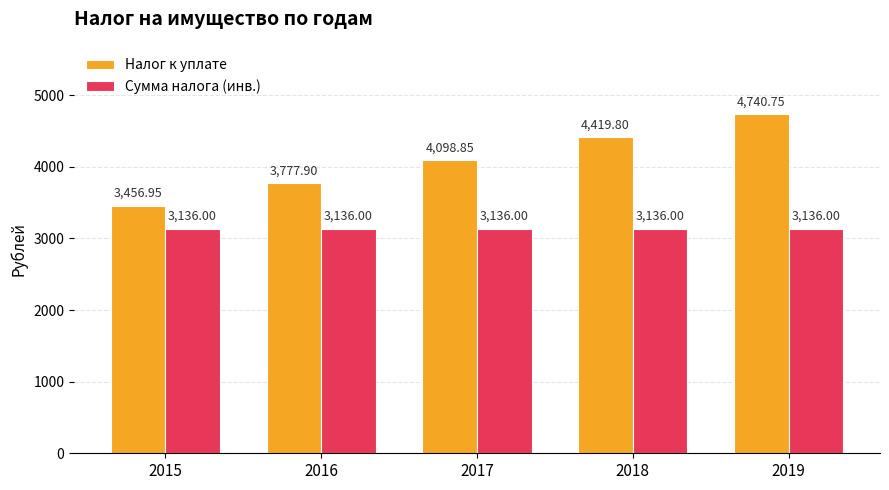

List the series in order of their peak value, lowest first.

Сумма налога (инв.), Налог к уплате